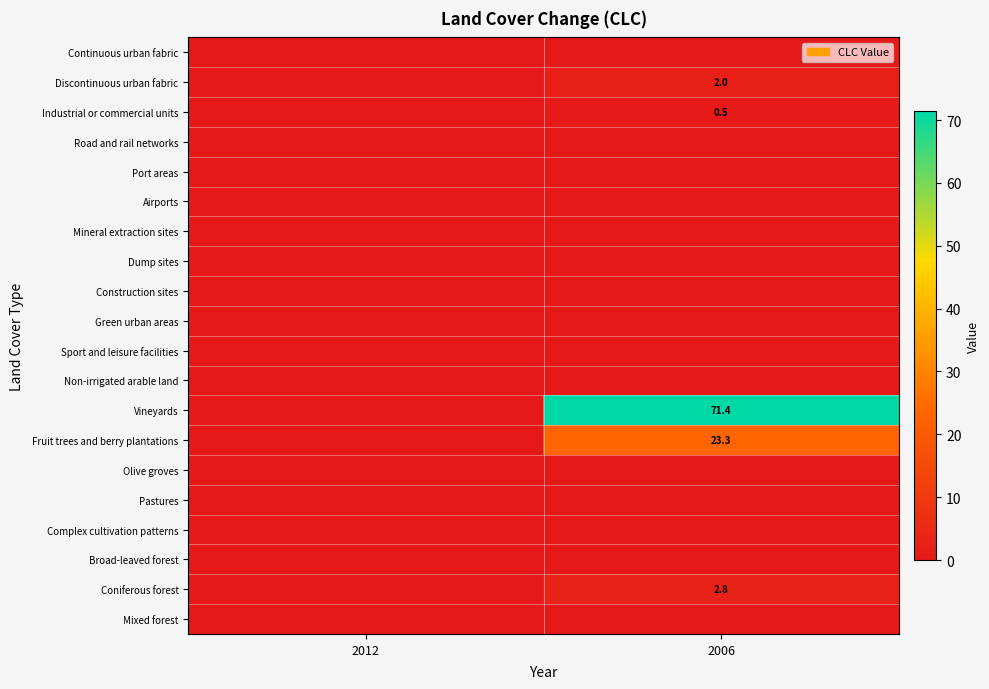

What is the greatest value displayed?

71.4